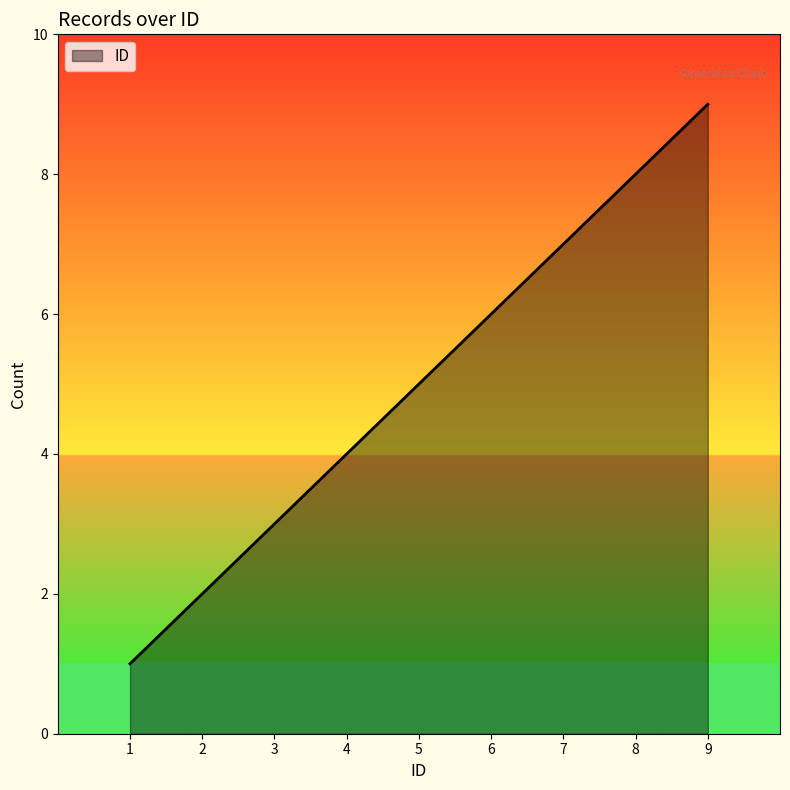

The value at 1 is 0. True or false?

False